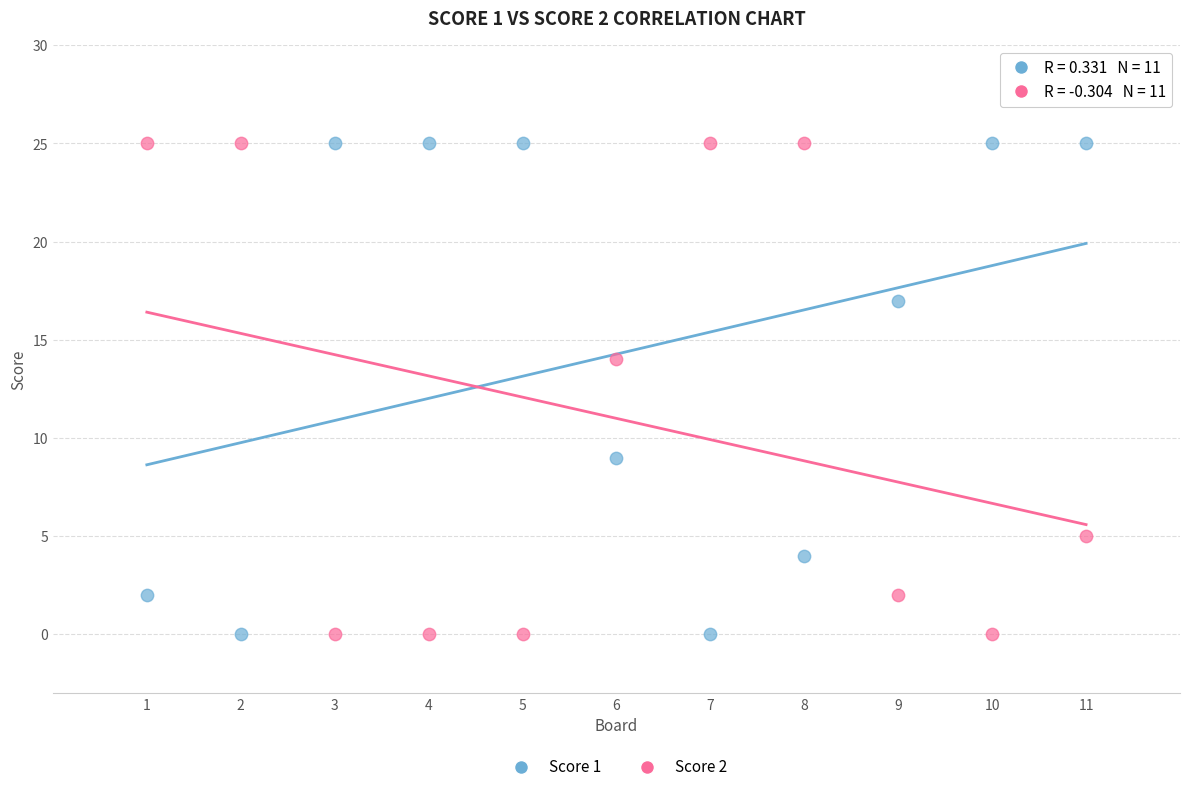

Across all data points, what is the range of X values (max minus min)?

10